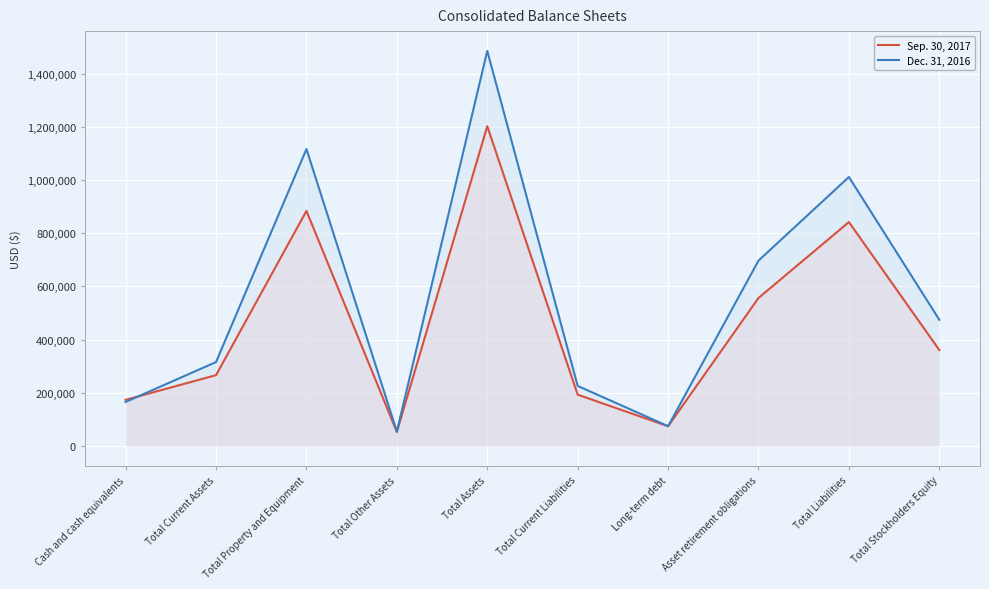

In Dec. 31, 2016, how many points are lower than both neighbors (excluding endpoints)?

2